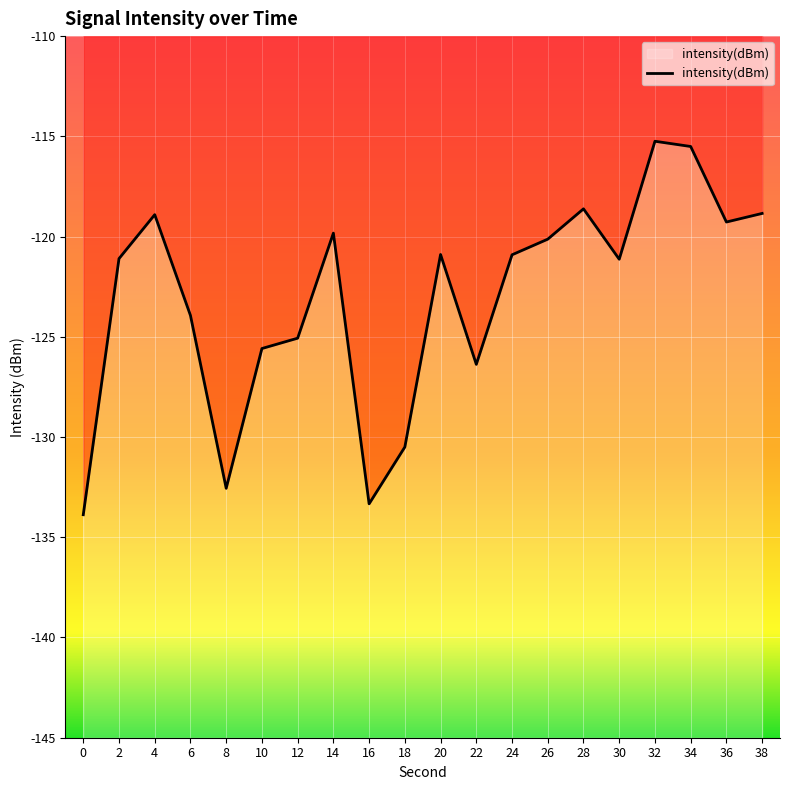

What is the average value?

-123.1